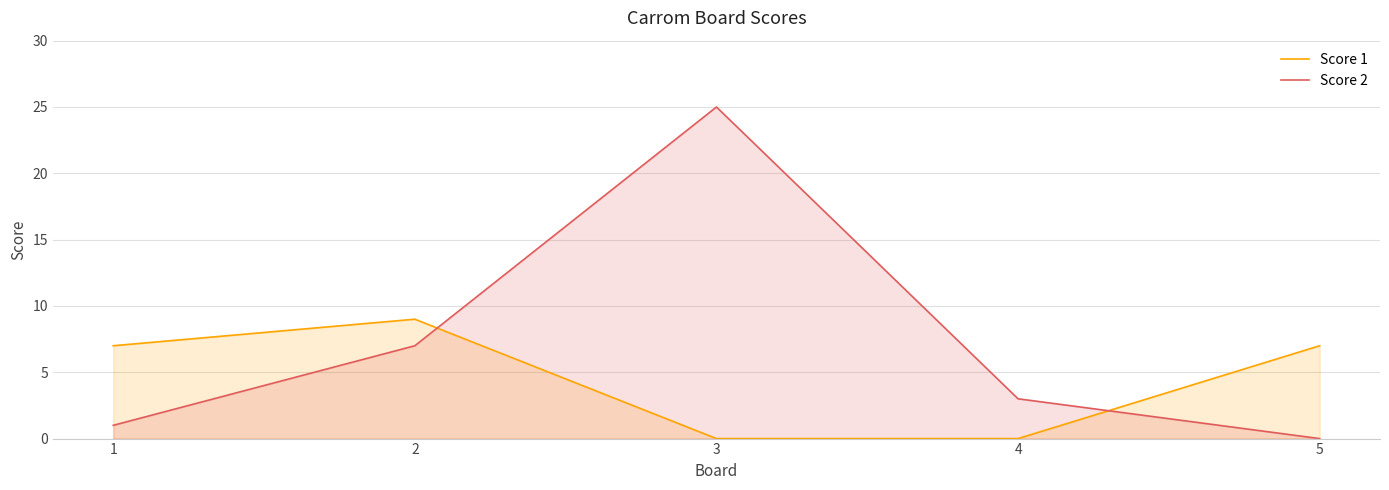

Between 3 and 5, which series saw the biggest shift?

Score 2